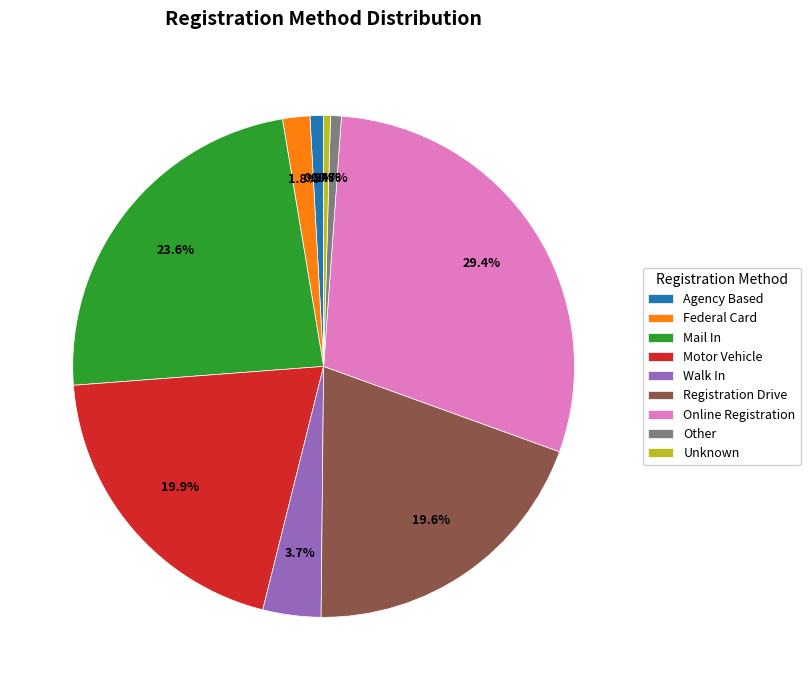

Combined, what portion of the pie is Registration Drive and Online Registration?

49.0%